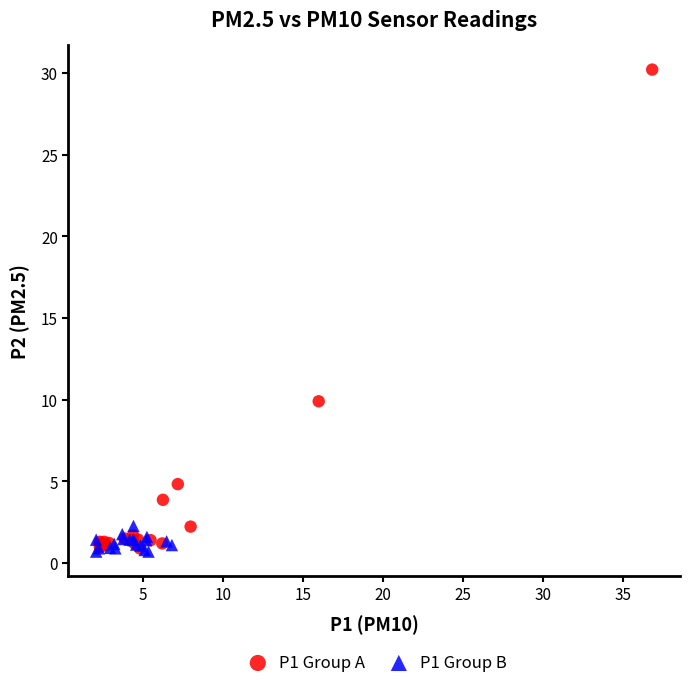

Which series contains the highest Y value?

P1 Group A